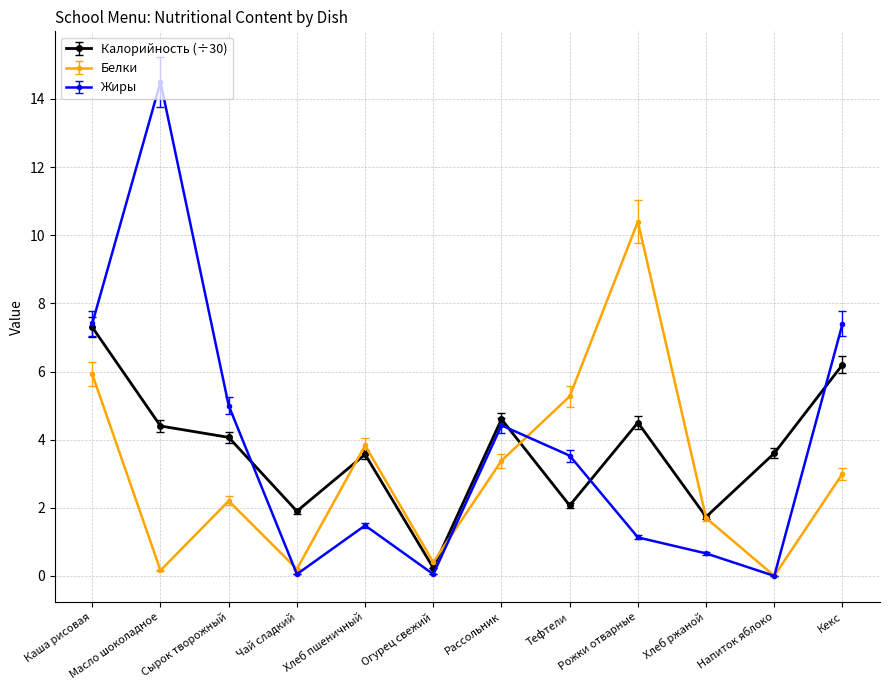

What is the spread (max minus min) of values at Кекс?

4.4